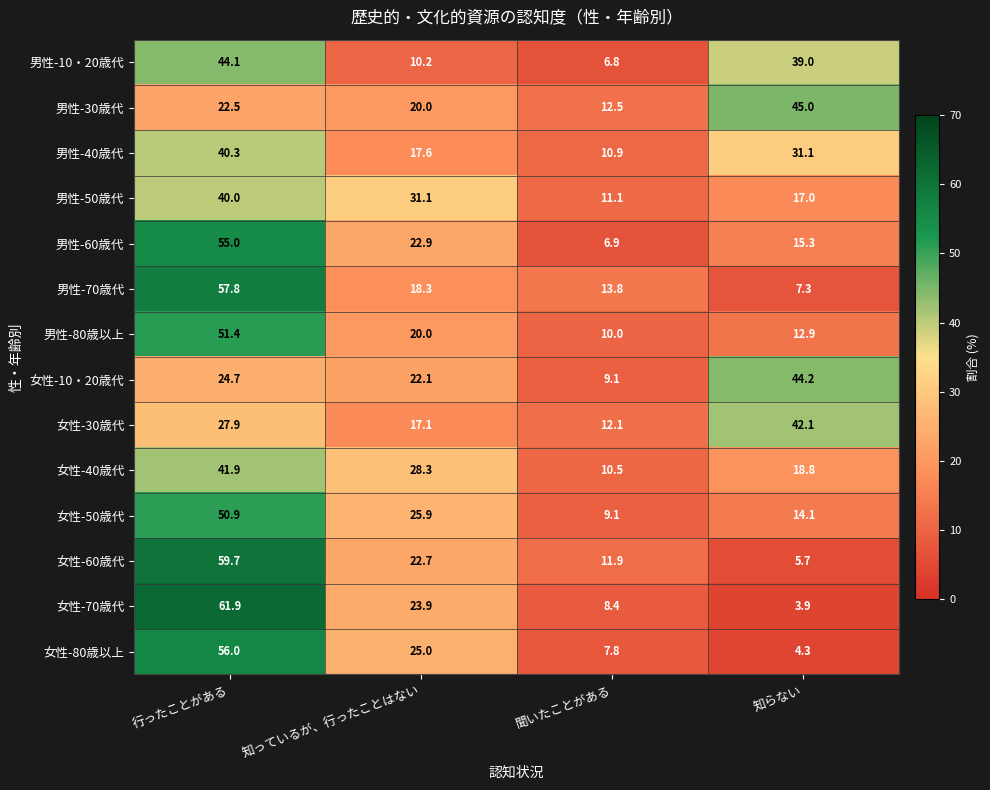

At which label is 男性-70歳代 closest to 32?

知っているが、行ったことはない